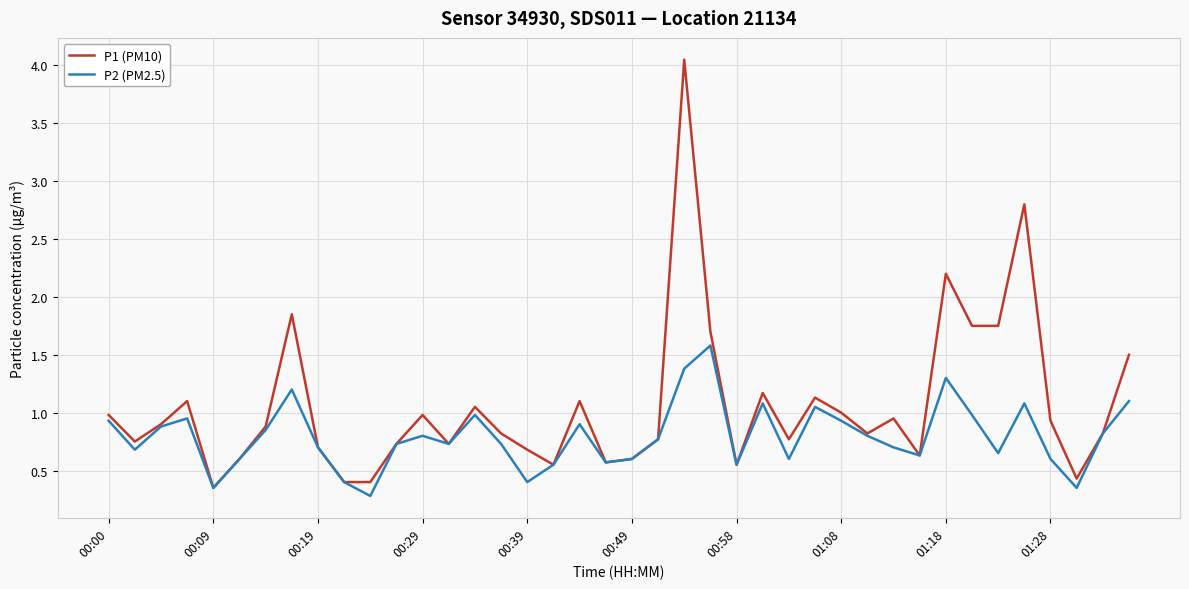

Which series has the largest total across all categories?

P1 (PM10)